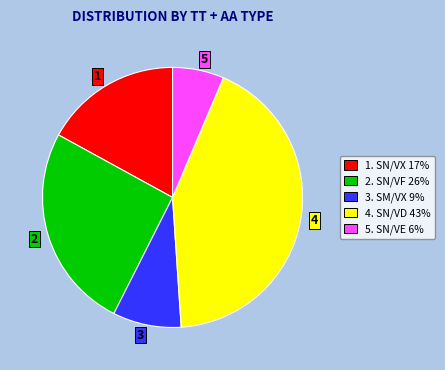

Is the sum of 2 and 4 greater than half?

Yes